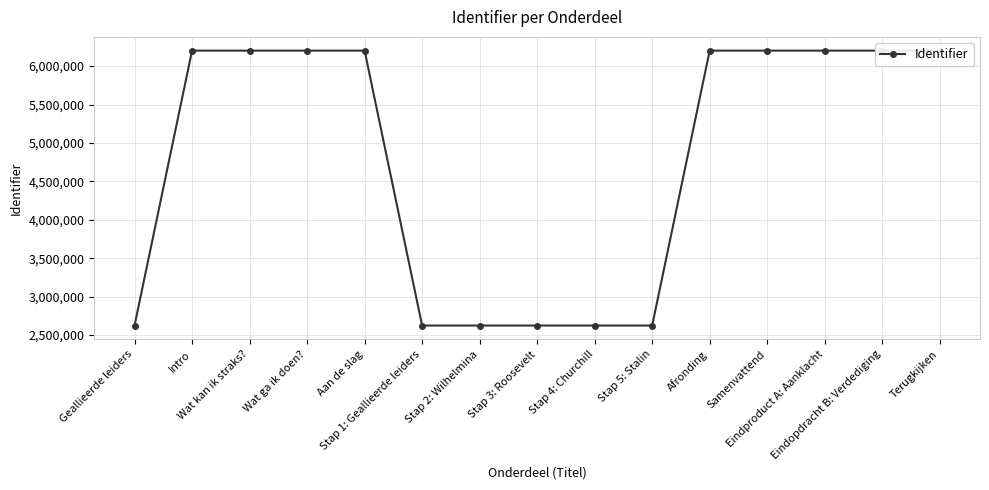

What is the change in value from Wat kan ik straks? to Stap 2: Wilhelmina?

-3578856